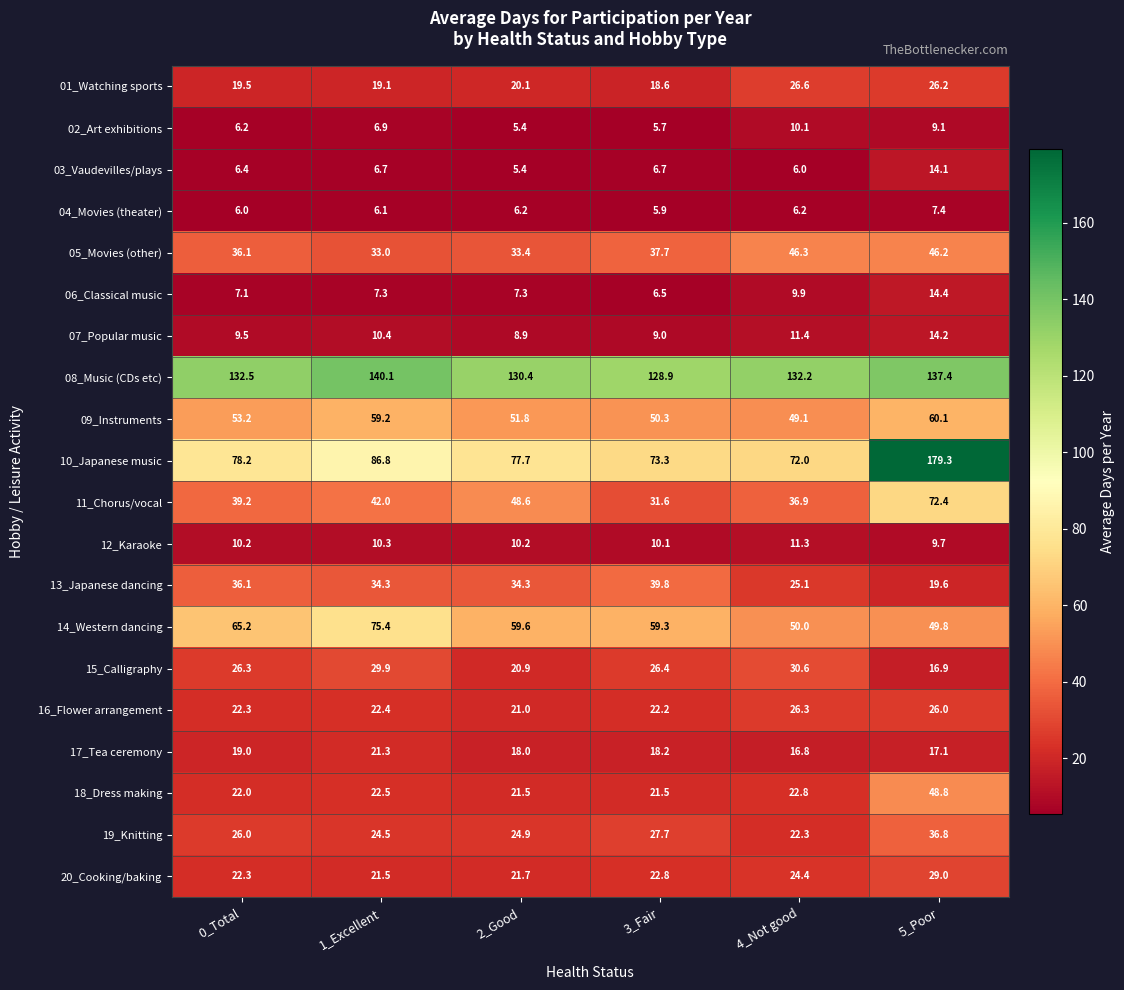

At how many categories does at least one series exceed 105?

6